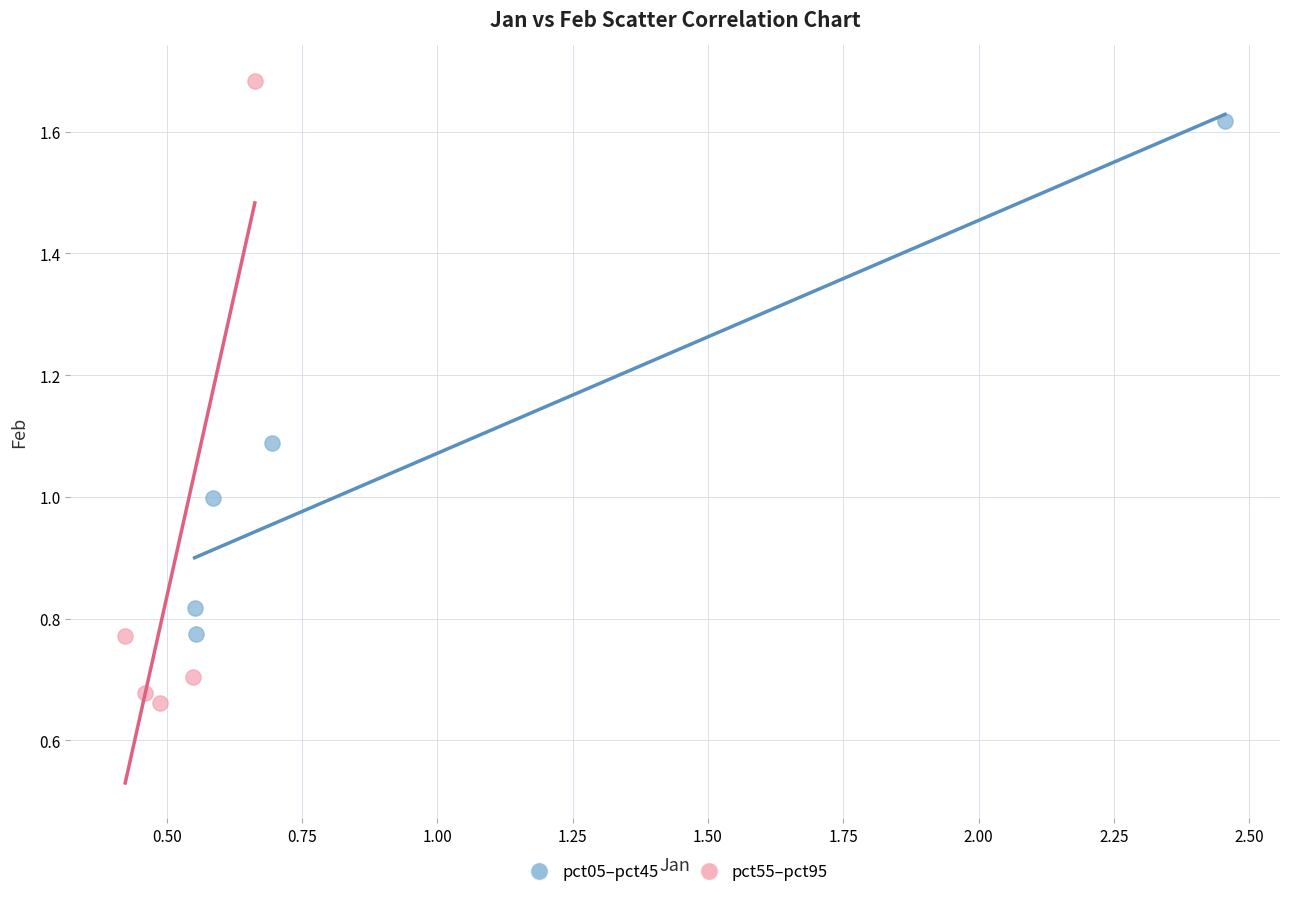

Which series contains the lowest Y value?

pct55–pct95